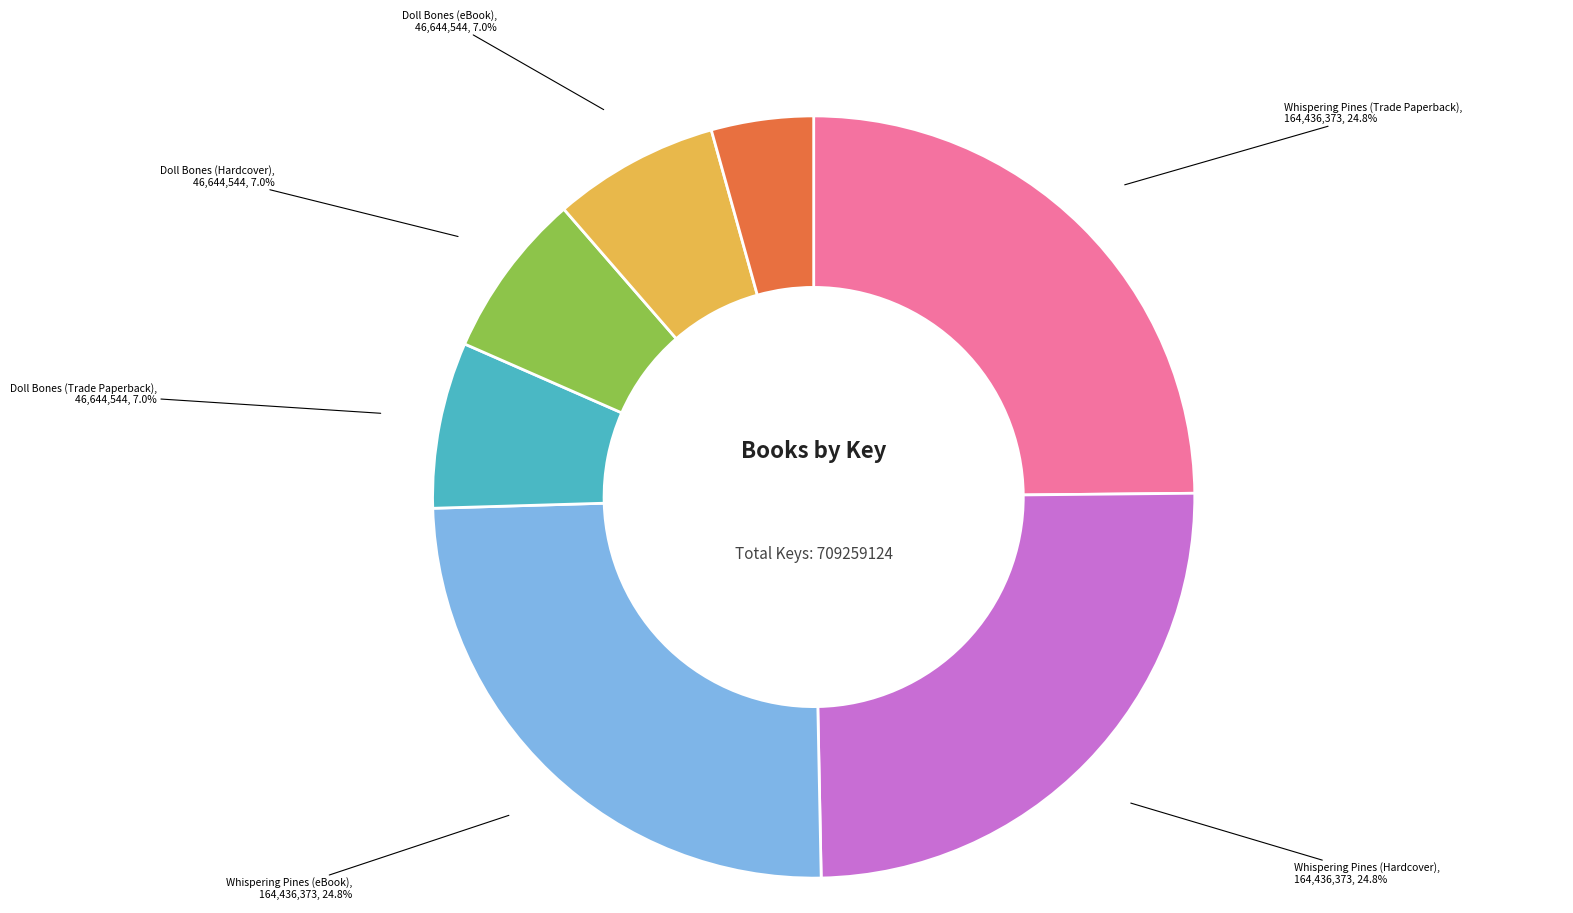

Does any single category account for the majority?

No